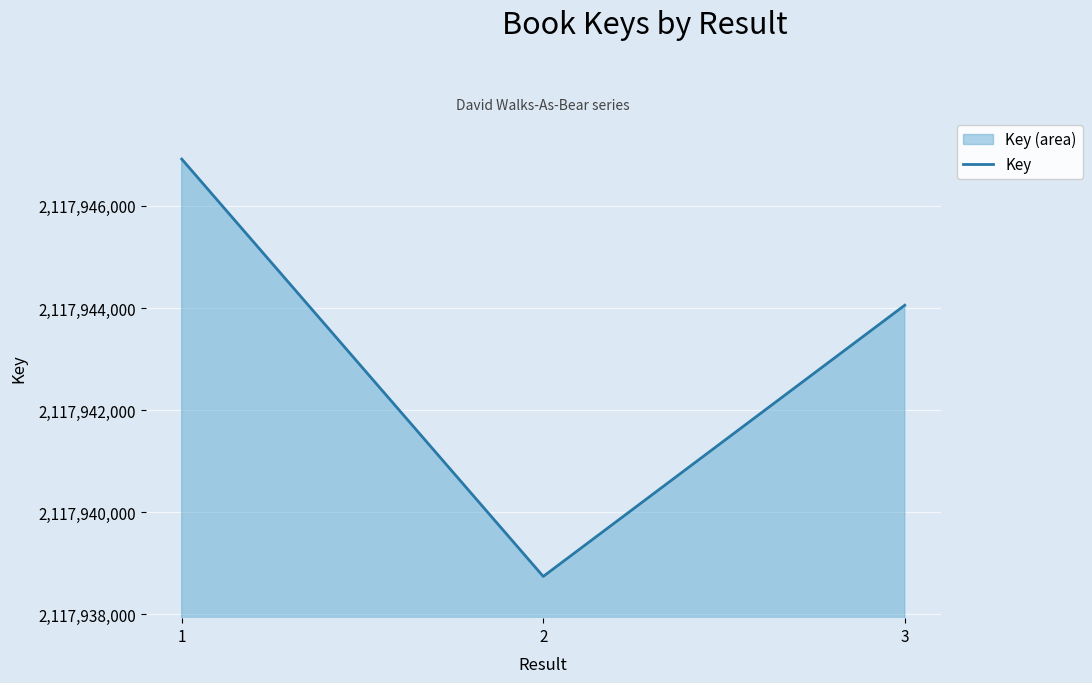

What is the difference between the maximum and minimum values?

8175